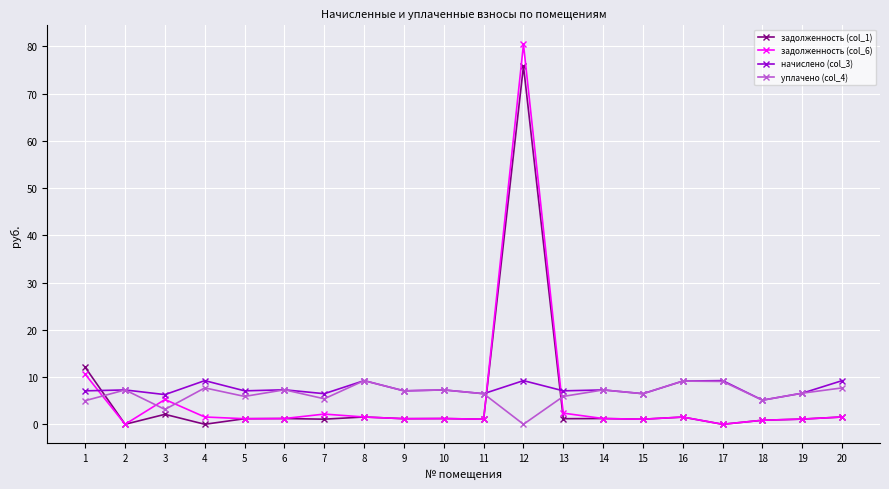

How many categories are shown in the chart?

20